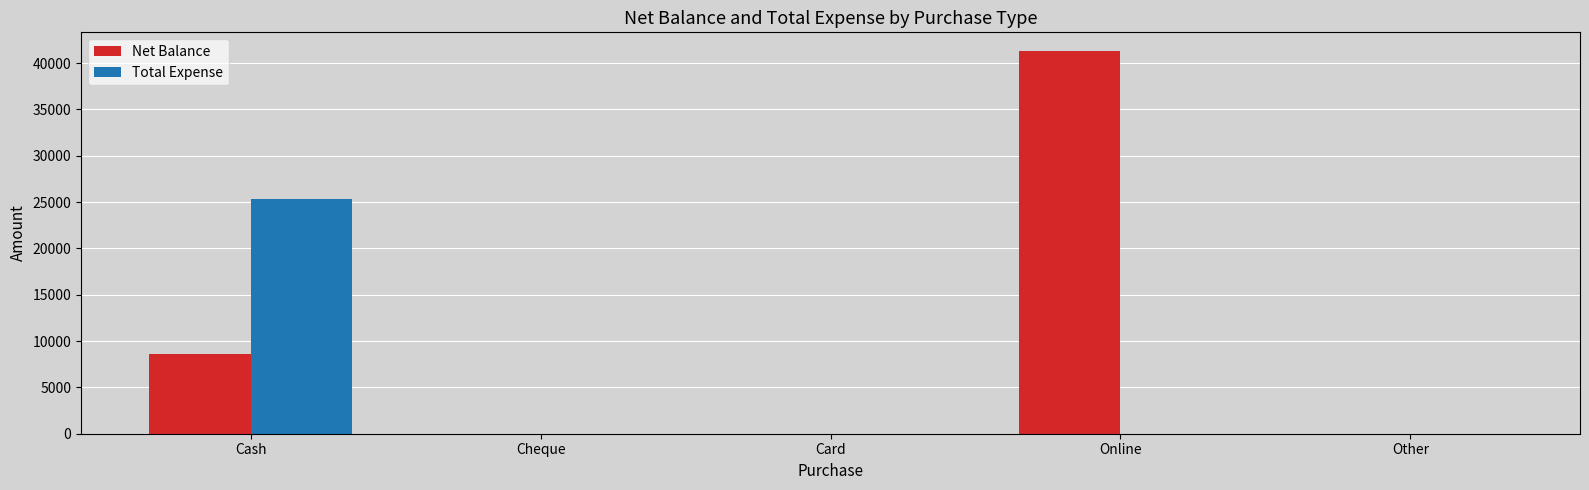

True or false: Net Balance has a value of 41250 at Online.

True